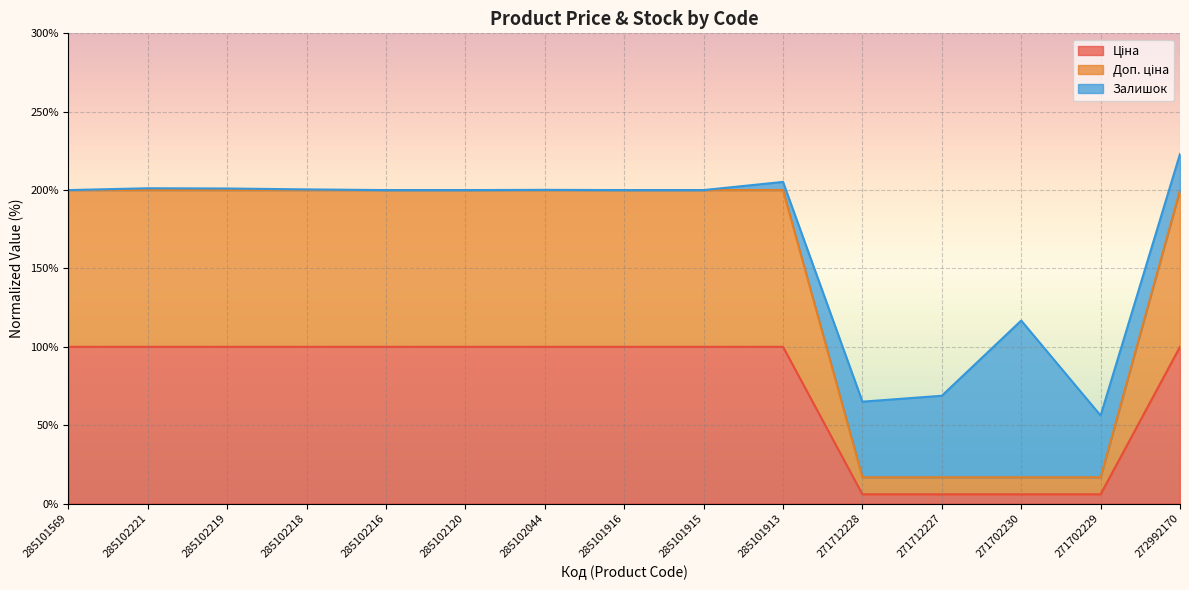

At which label is Доп. ціна closest to 108?

271712228